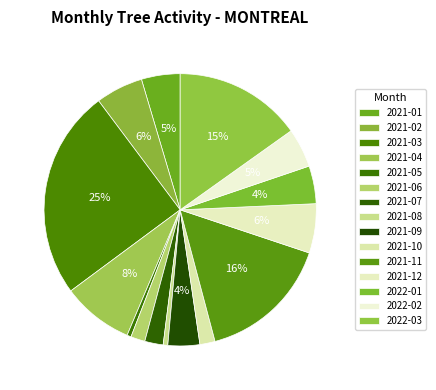

To the nearest percent, what is the average slice percentage?

7%